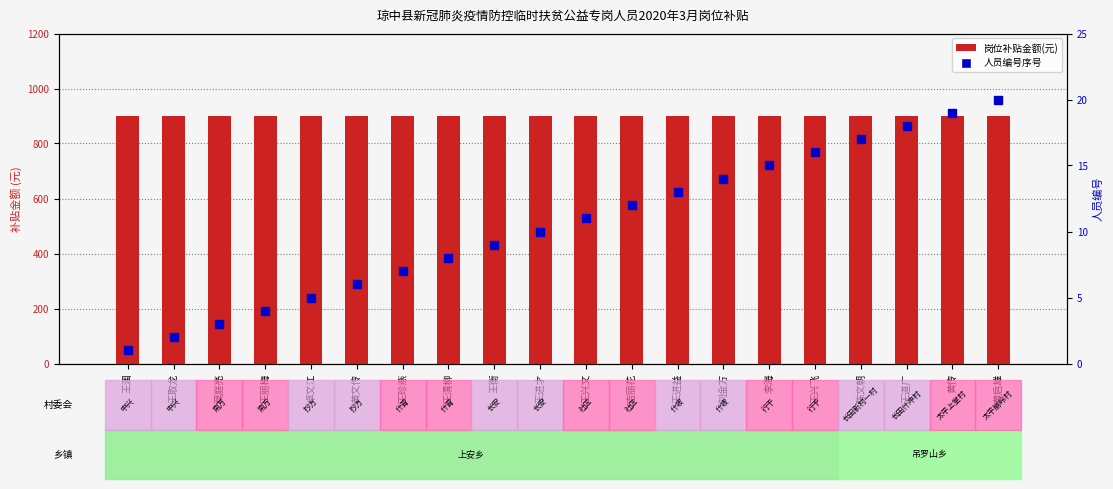

What is the difference between the highest and lowest values at 吉丽花?

888